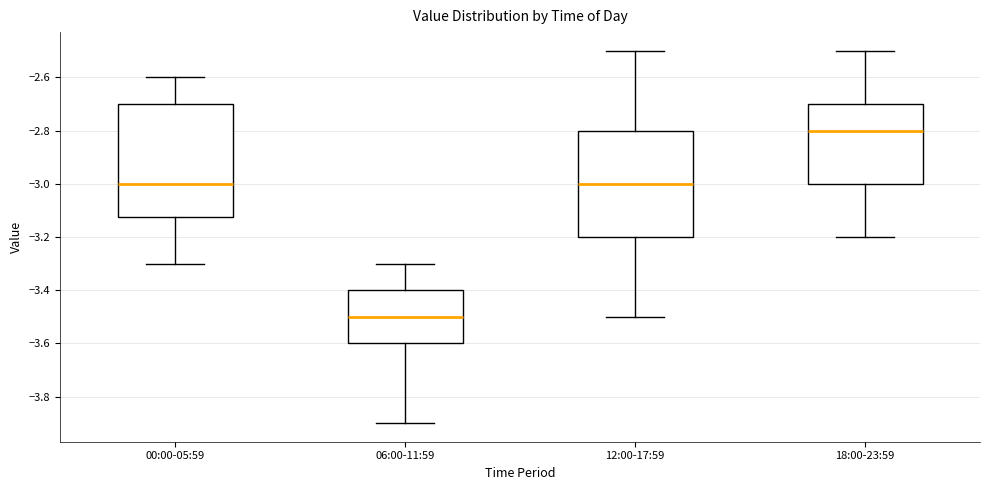

Which box's median line is the highest?

18:00-23:59